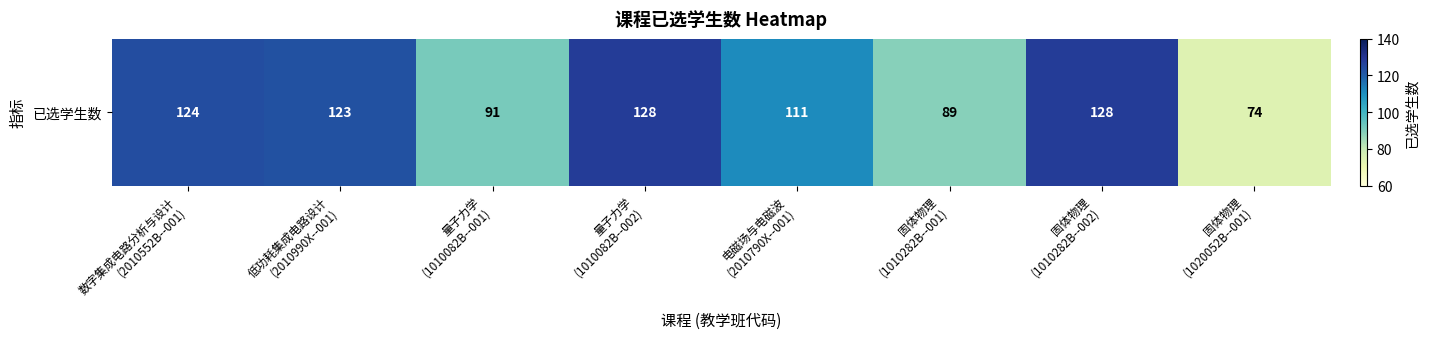

Rank the categories by value from lowest to highest.

固体物理
(1020052B--001), 固体物理
(1010282B--001), 量子力学
(1010082B--001), 电磁场与电磁波
(2010790X--001), 低功耗集成电路设计
(2010990X--001), 数字集成电路分析与设计
(2010552B--001), 量子力学
(1010082B--002), 固体物理
(1010282B--002)